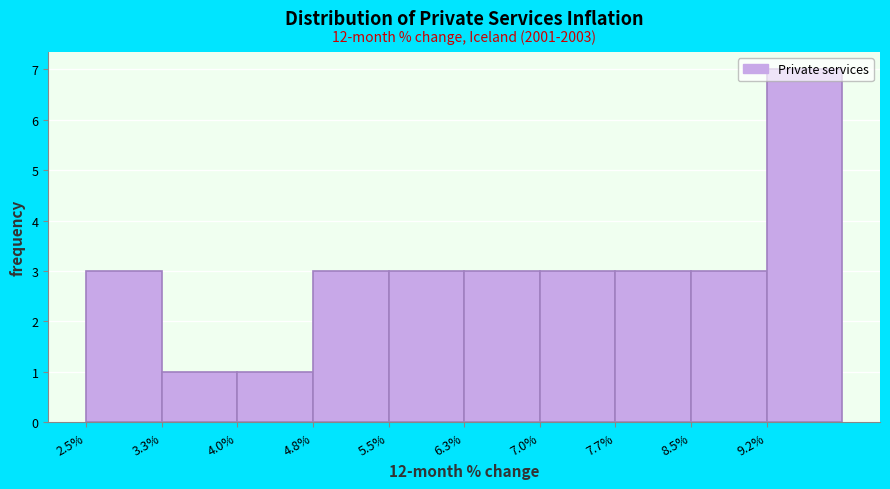

Over which range of the x-axis is the bar tallest?

9.2 to 10.0